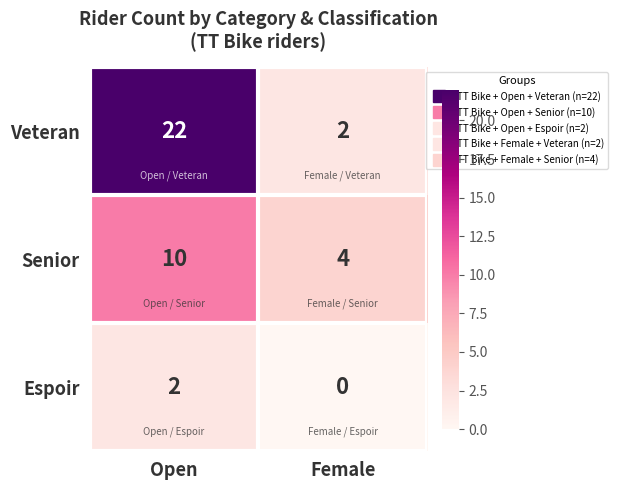

Reading right to left, extract all data points from this chart.

Veteran: 2	22
Senior: 4	10
Espoir: 0	2